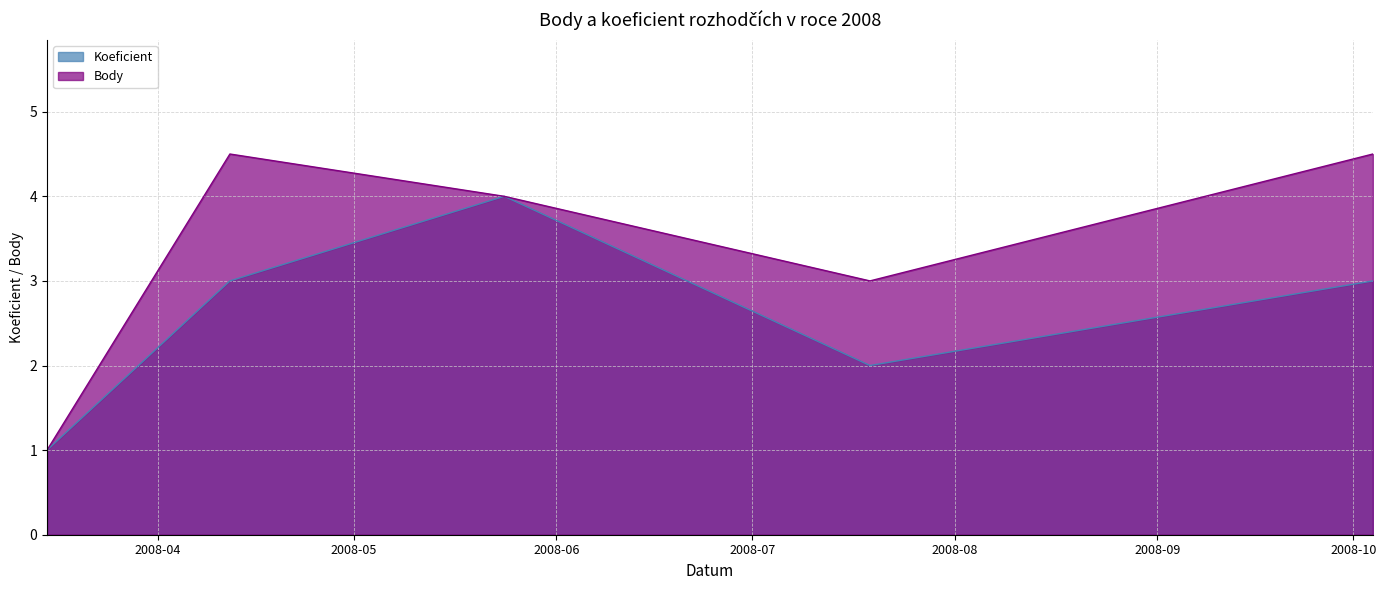

What is the label of the 1st point from the left?

2008-03-15